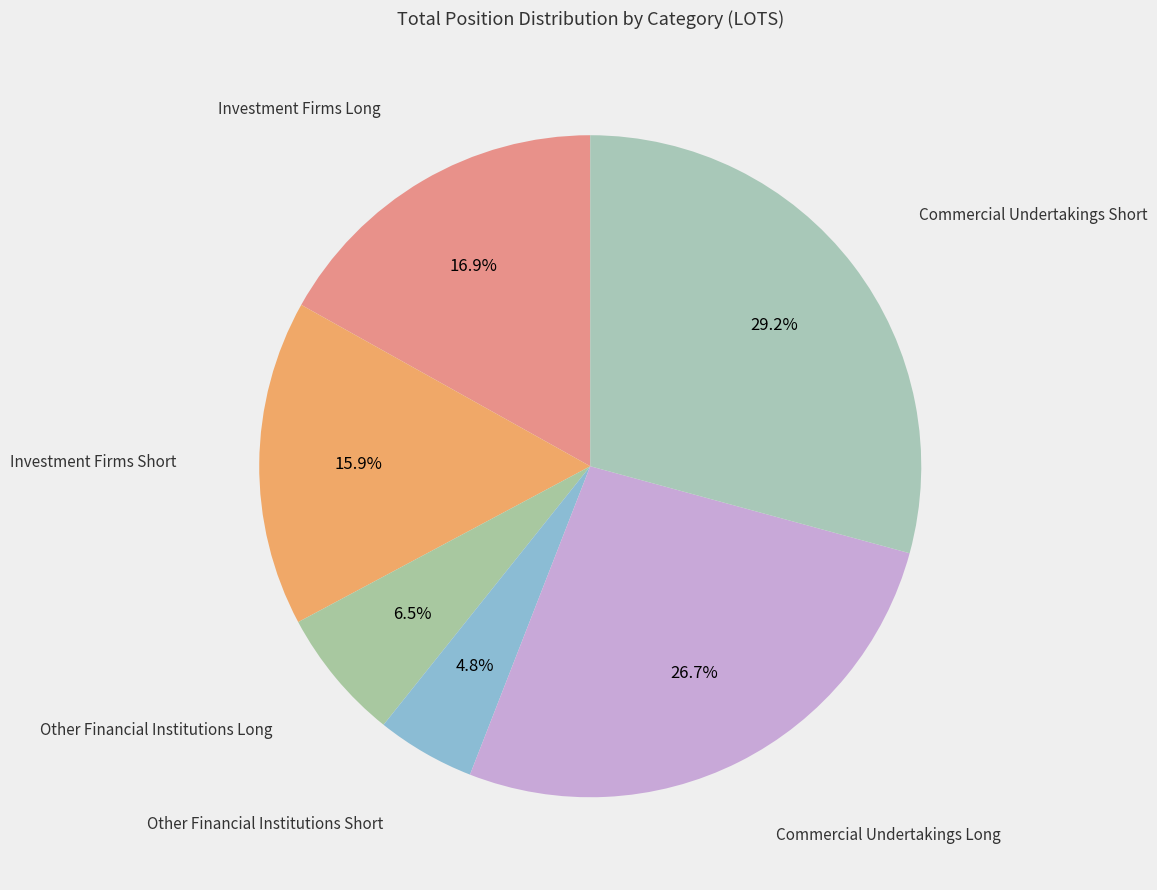

How many segments does this pie chart have?

6